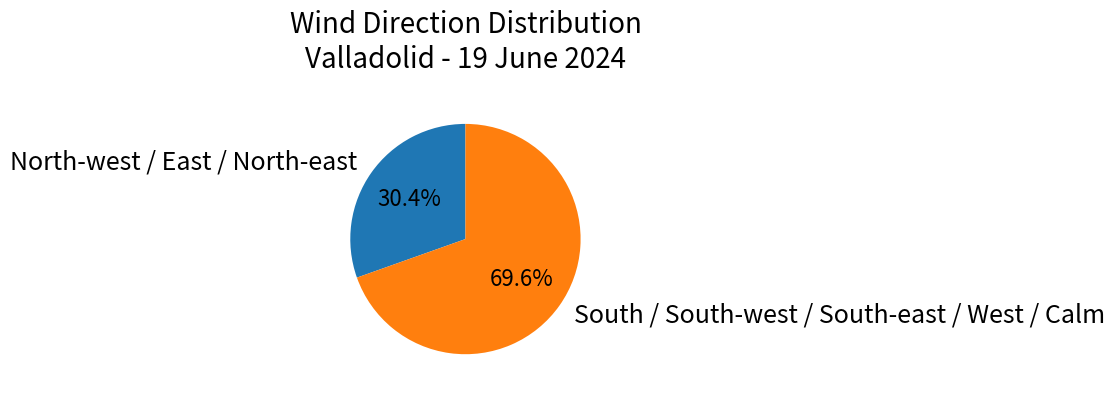

Is there any slice that represents more than half of the pie?

Yes